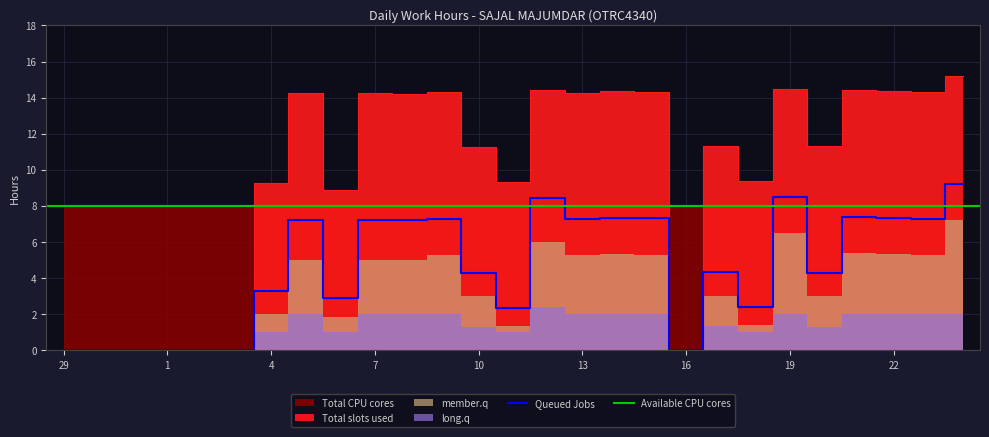

Which label corresponds to the smallest value in the chart?

29